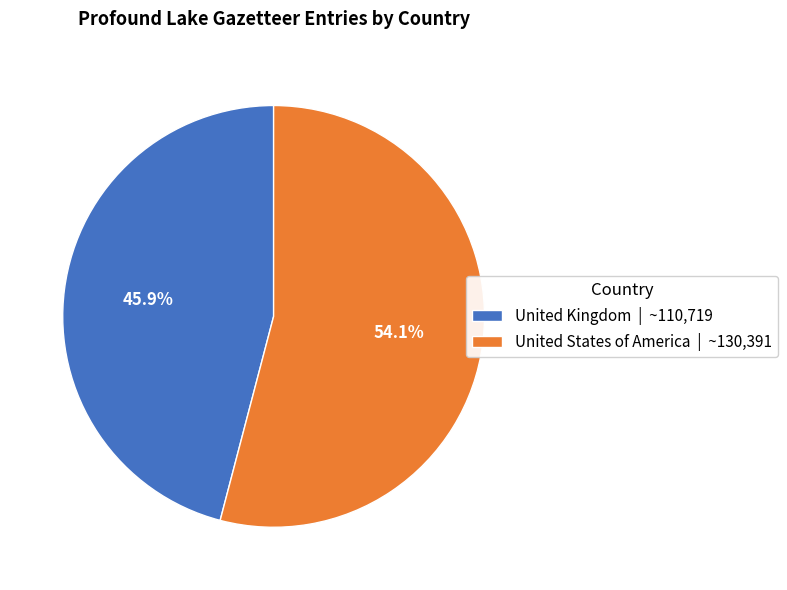

What portion of the pie excludes United States of America?

45.9%